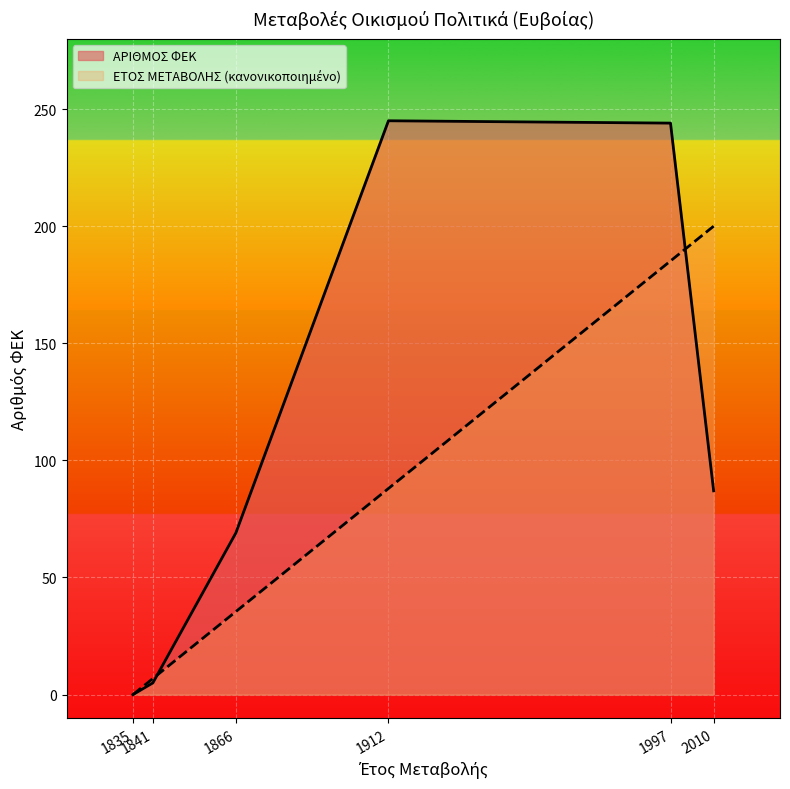

Is it true that ΕΤΟΣ ΜΕΤΑΒΟΛΗΣ equals 185.1 at 1997?

True